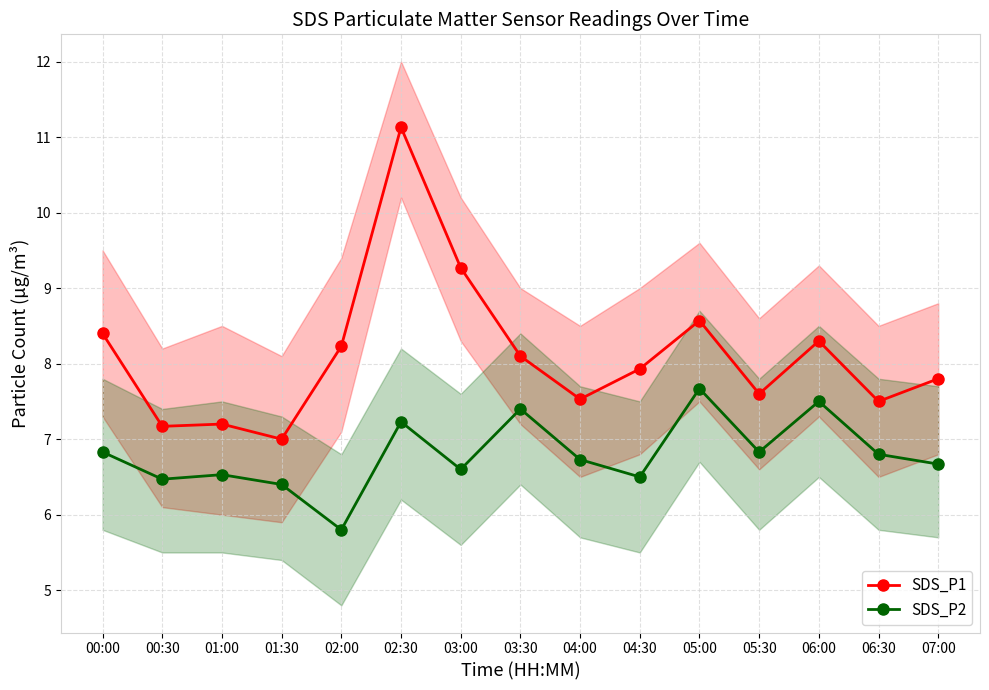

Reading right to left, transcribe all the data shown in this chart.

SDS_P1: 07:00=7.8	06:30=7.5	06:00=8.3	05:30=7.6	05:00=8.6	04:30=7.9	04:00=7.5	03:30=8.1	03:00=9.3	02:30=11.1	02:00=8.2	01:30=7.0	01:00=7.2	00:30=7.2	00:00=8.4
SDS_P2: 07:00=6.7	06:30=6.8	06:00=7.5	05:30=6.8	05:00=7.7	04:30=6.5	04:00=6.7	03:30=7.4	03:00=6.6	02:30=7.2	02:00=5.8	01:30=6.4	01:00=6.5	00:30=6.5	00:00=6.8